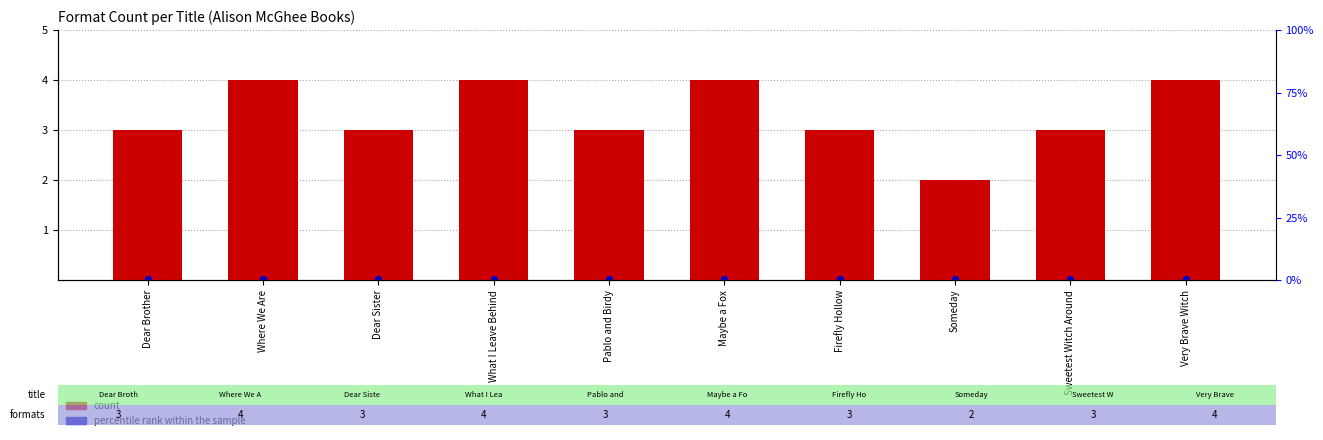

At how many categories does at least one series exceed 1?

10